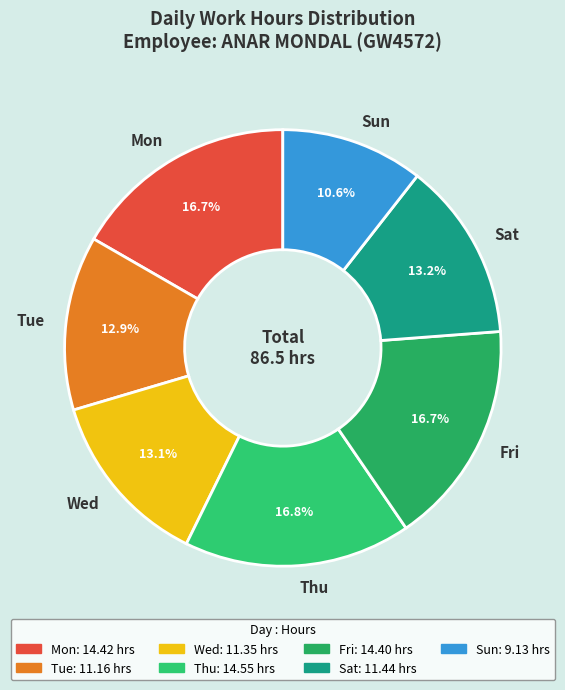

Does Sat represent more than half of the total?

No